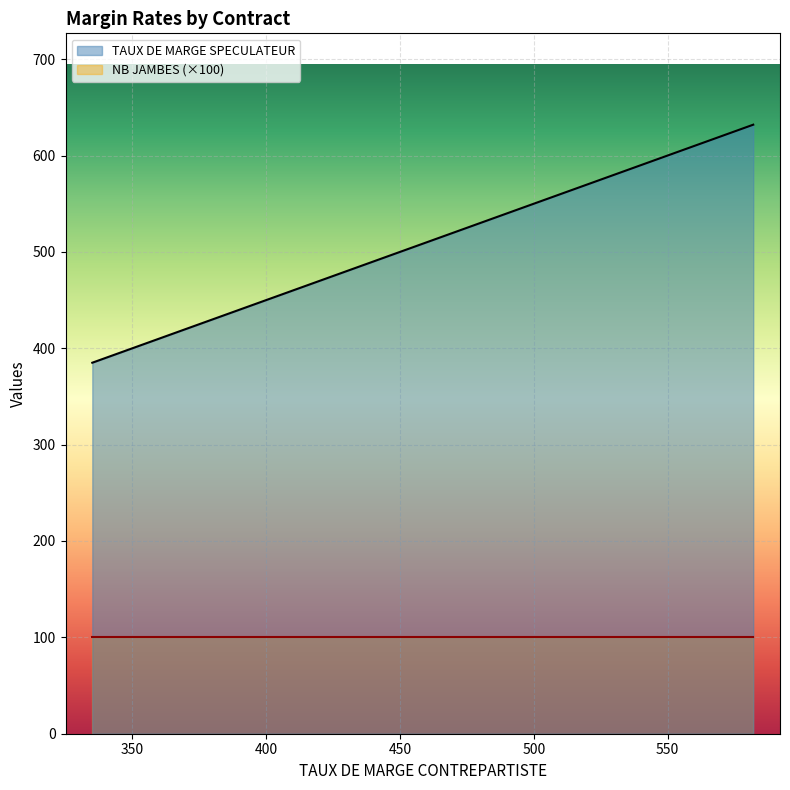

What is the value of the NB JAMBES point at the 8th from the left?

1